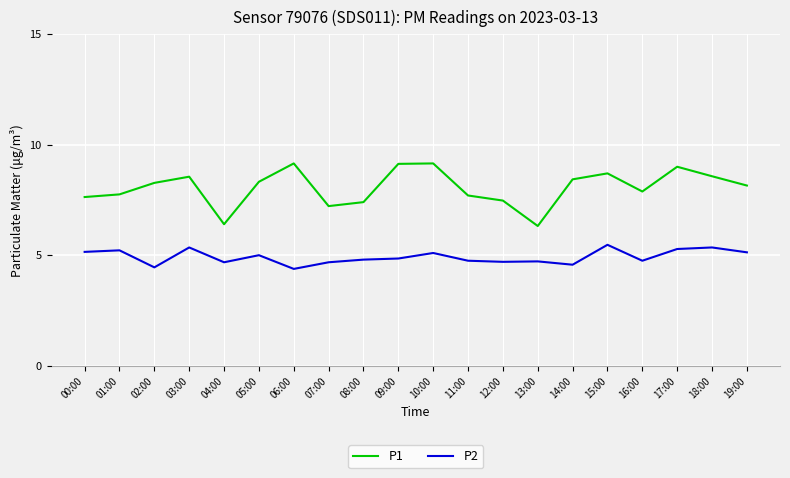

What is the smallest value displayed?

4.4